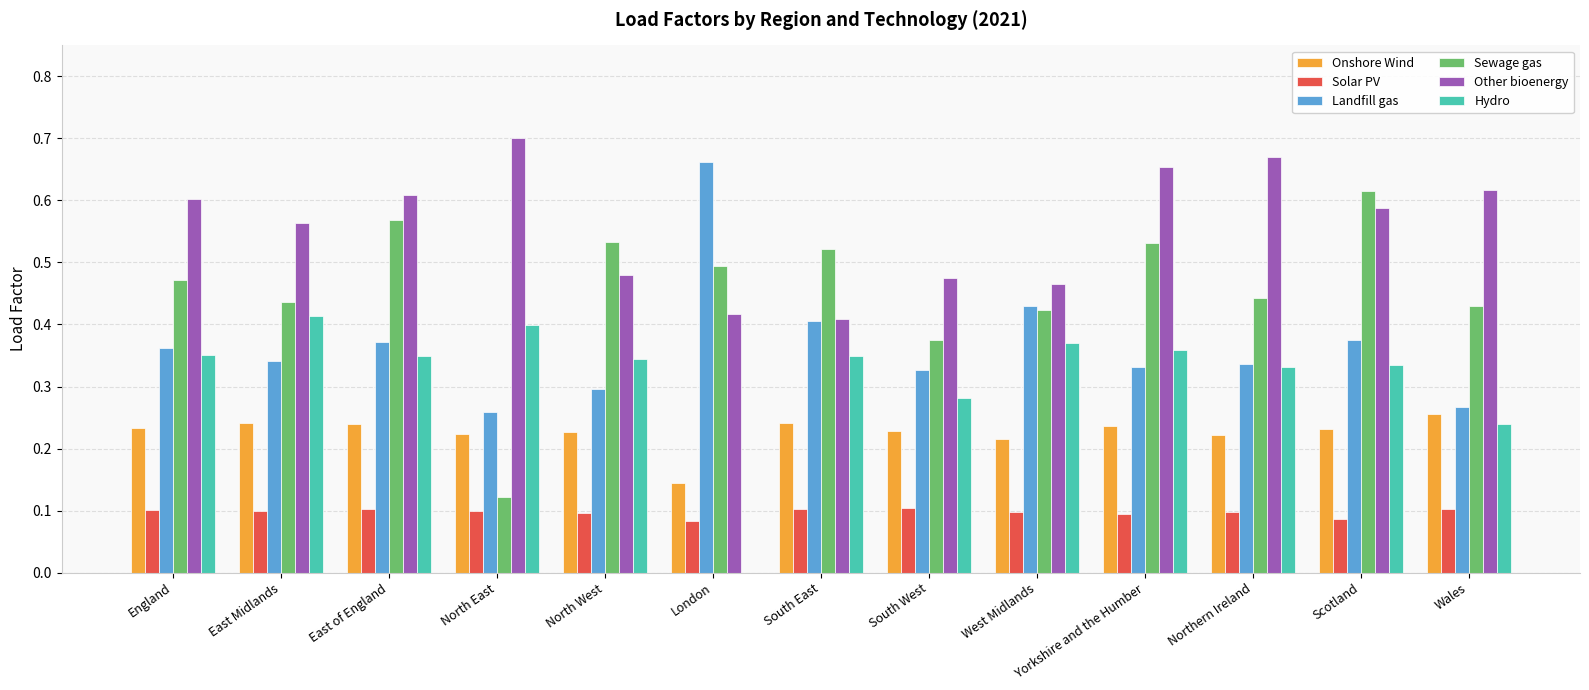

The value of Solar PV at East of England is 0.1. True or false?

True